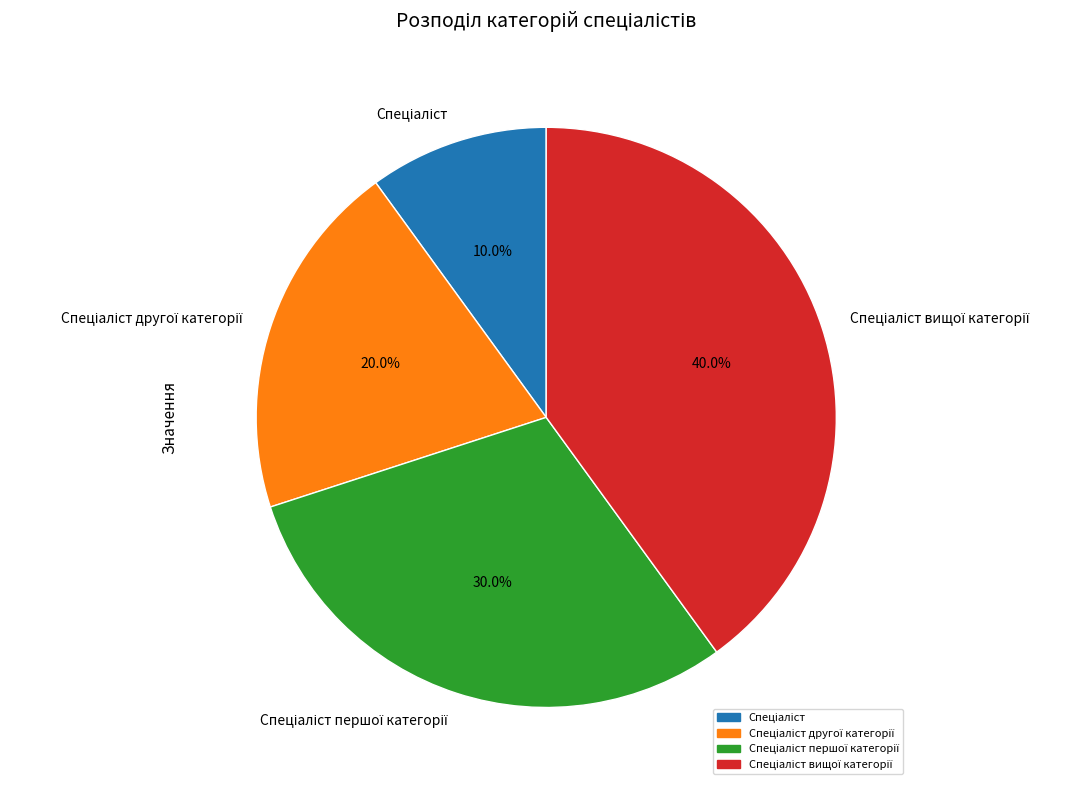

Does any single category account for the majority?

No